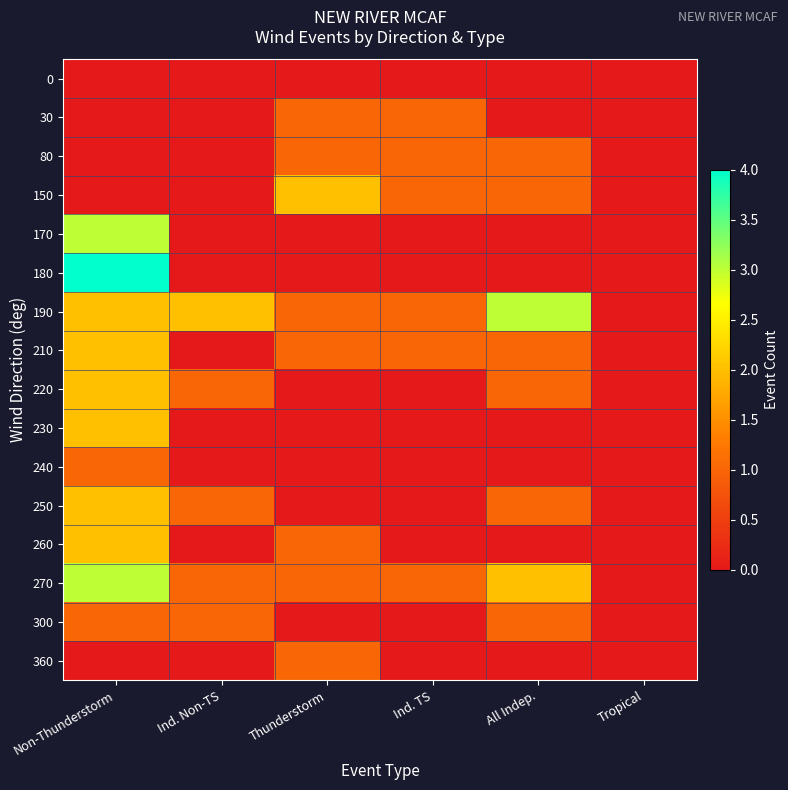

Which has a higher value, Tropical or All Indep.?

Tropical